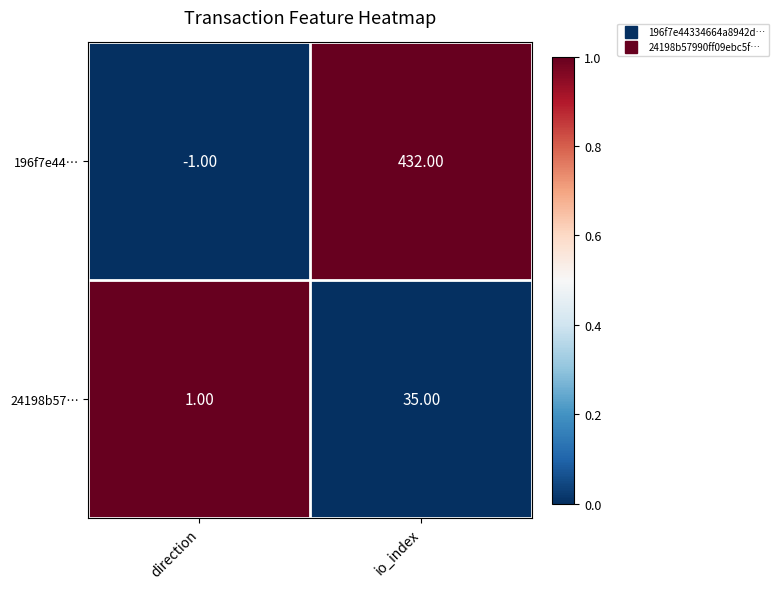

How many values in 196f7e44… are above zero?

1